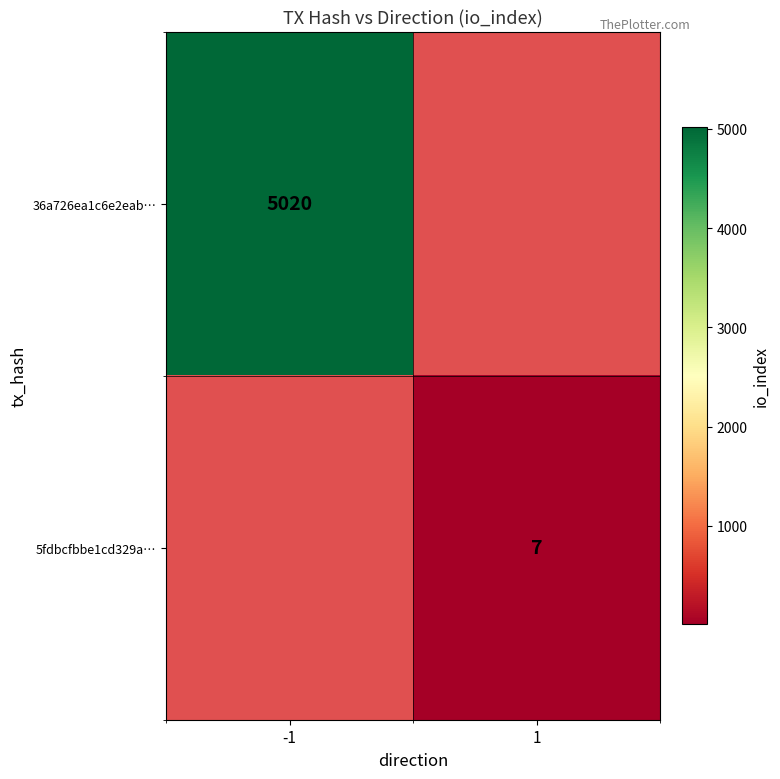

True or false: 36a726ea1c6e2eab… has a value of 7694 at -1.

False